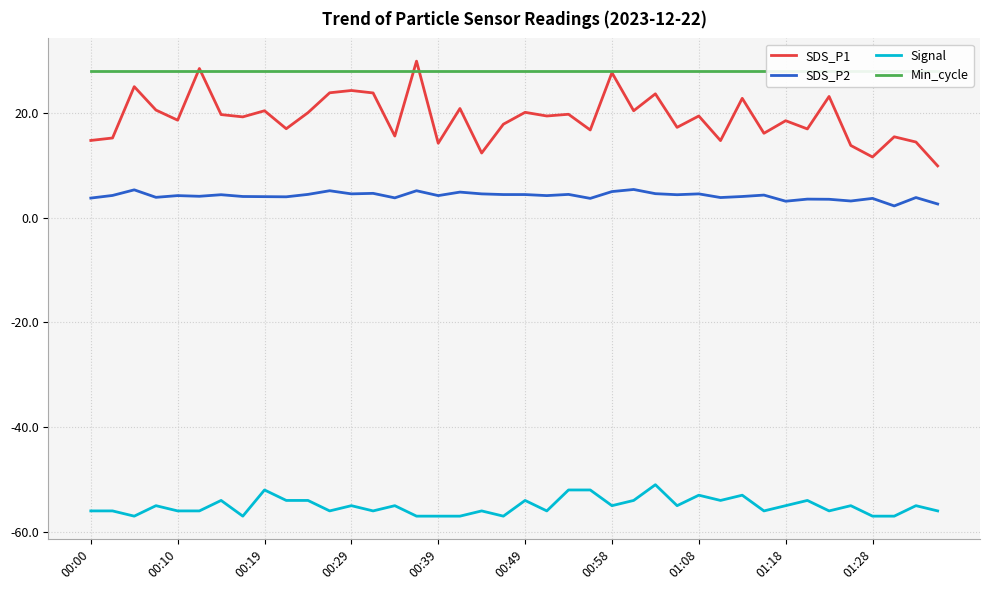

Which series has the largest range (max minus min)?

SDS_P1